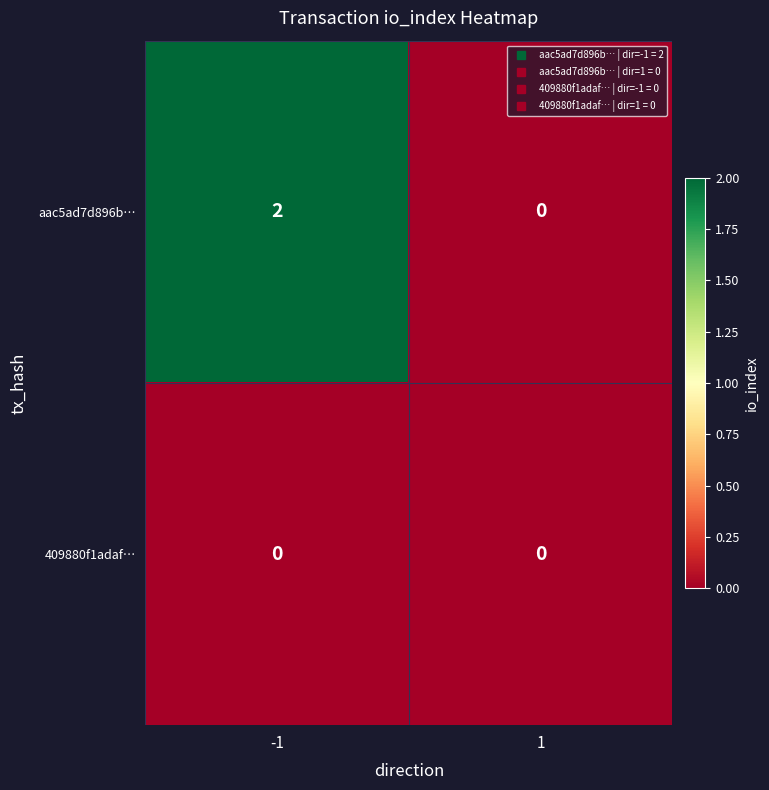

Which series has the largest range (max minus min)?

aac5ad7d896b…